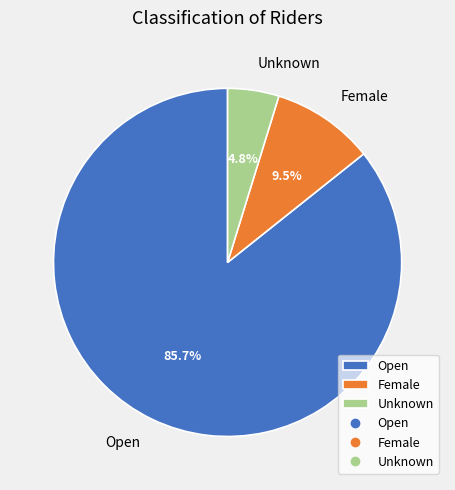

To the nearest percent, what is the average slice percentage?

33%